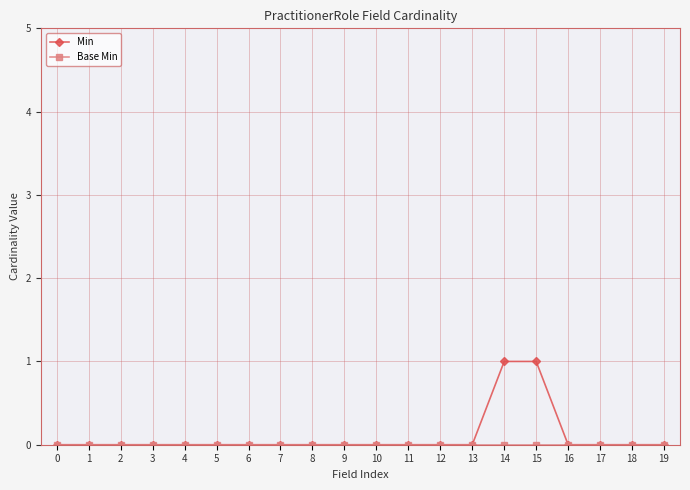

The Min series shows -1 at 0. True or false?

False